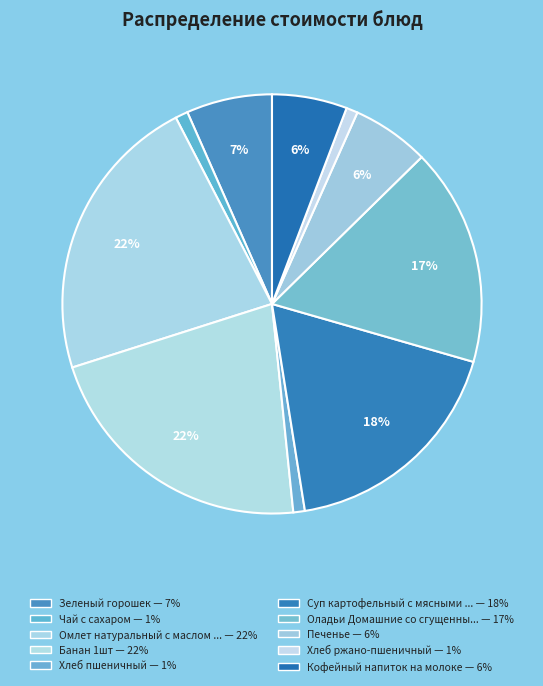

Count the number of slices in the pie.

10